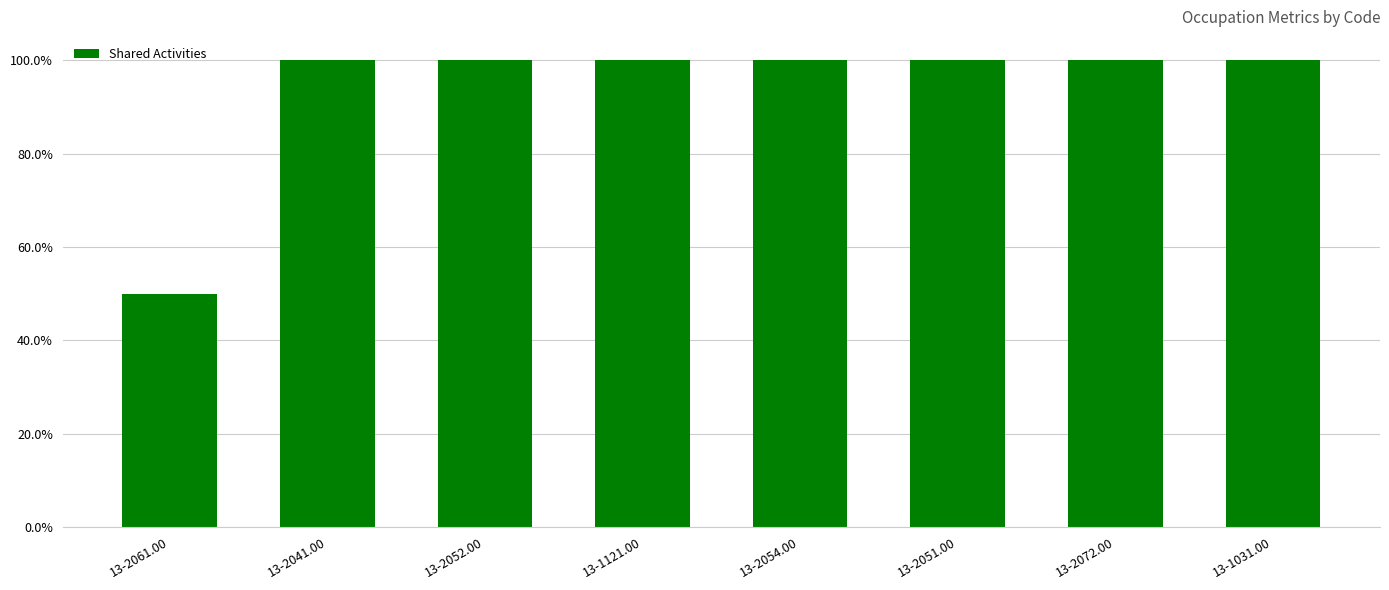

What is the sum of all values?

7.5